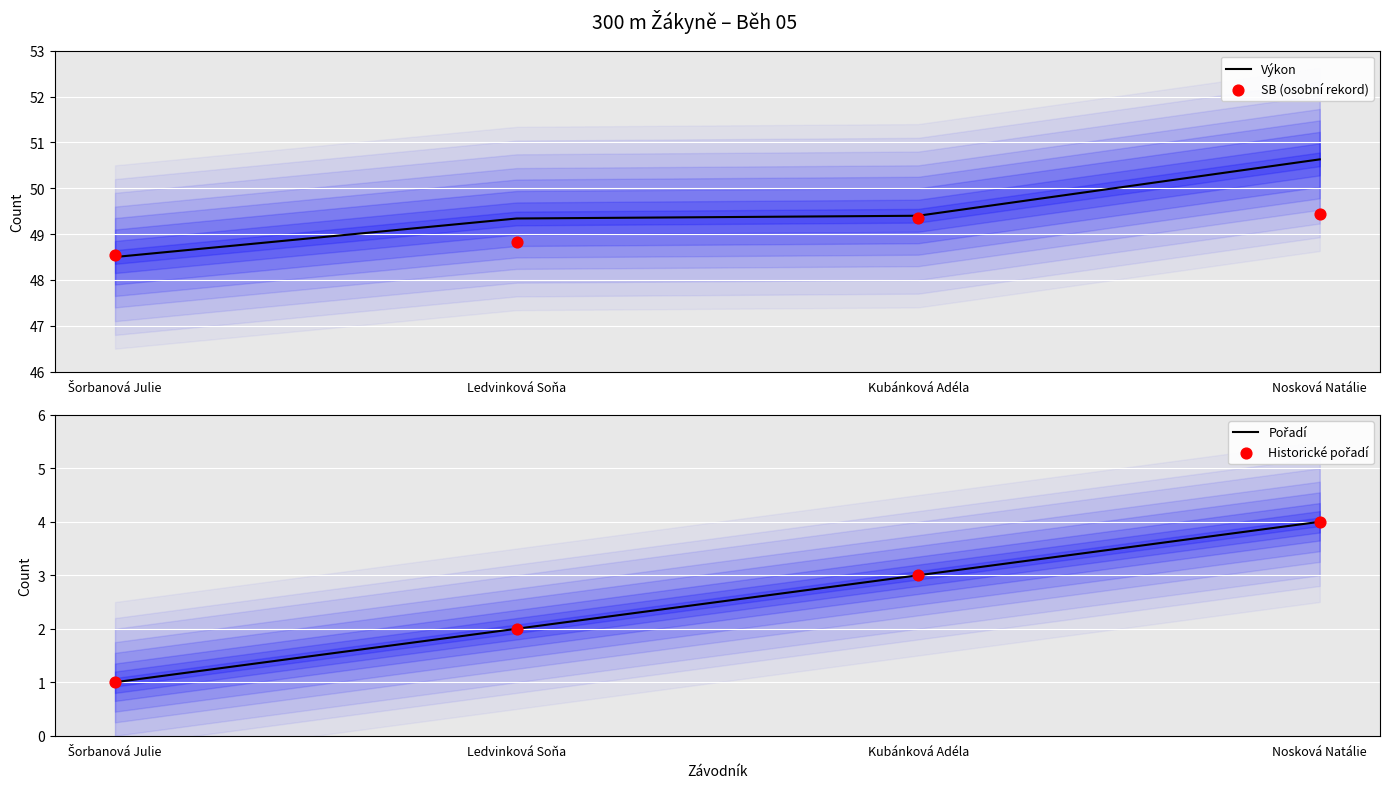

At how many categories does at least one series exceed 45?

4